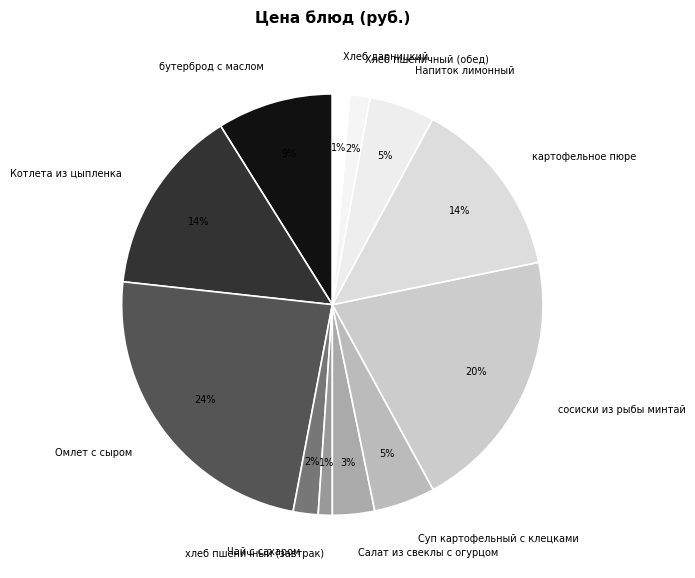

Is the sum of Котлета из цыпленка and Суп картофельный с клецками greater than half?

No